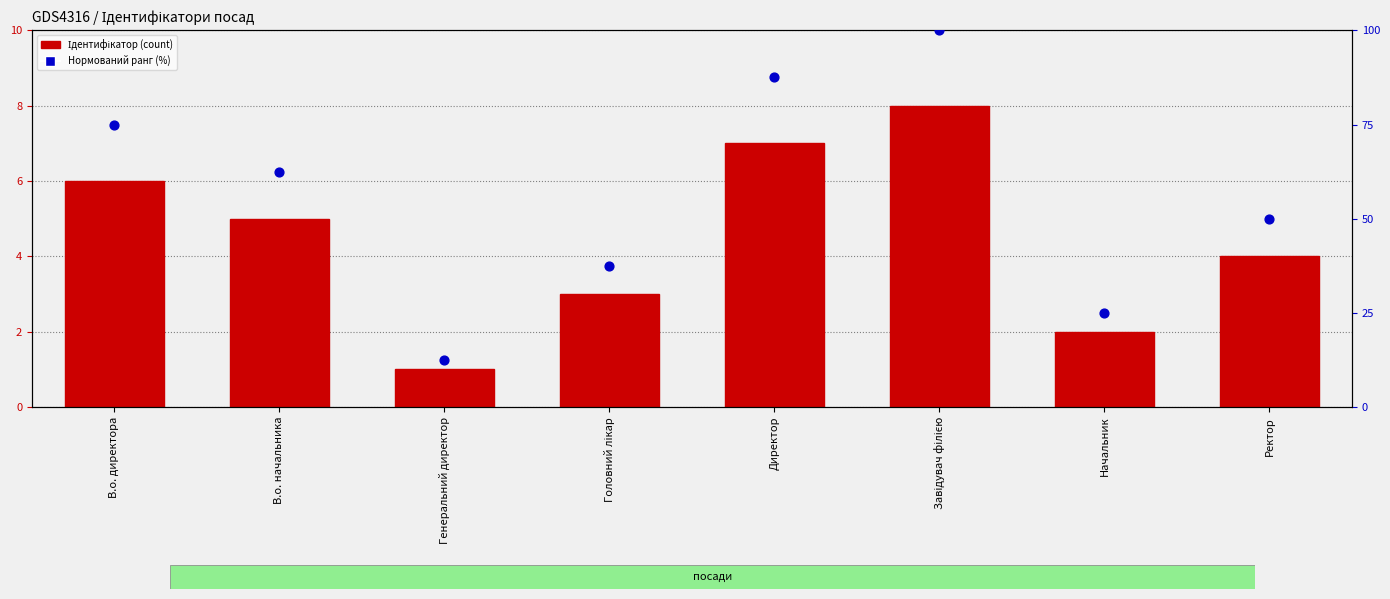

Which series contains the lowest Y value?

Ідентифікатор (count)